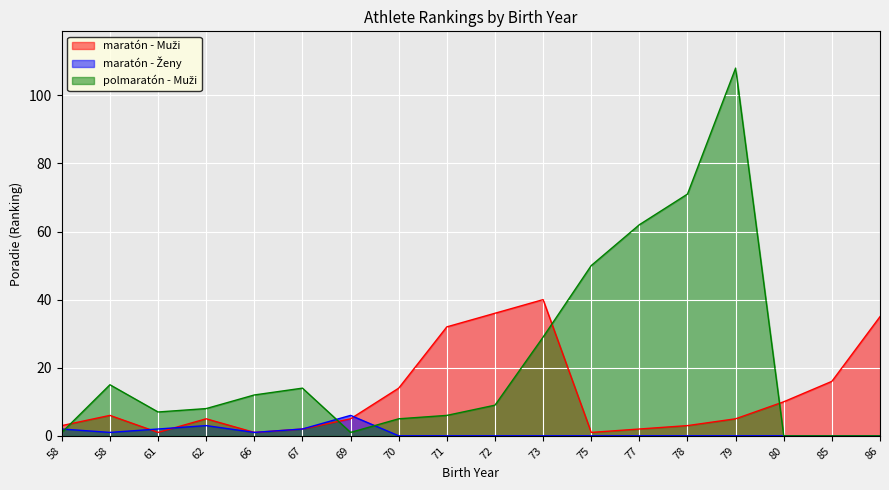

Reading left to right, what are all the values shown in this chart?

maratón - Muži: 3	6	1	5	1	2	5	14	32	36	40	1	2	3	5	10	16	35
maratón - Ženy: 2	1	2	3	1	2	6	0	0	0	0	0	0	0	0	0	0	0
polmaratón - Muži: 1	15	7	8	12	14	1	5	6	9	29	50	62	71	108	0	0	0